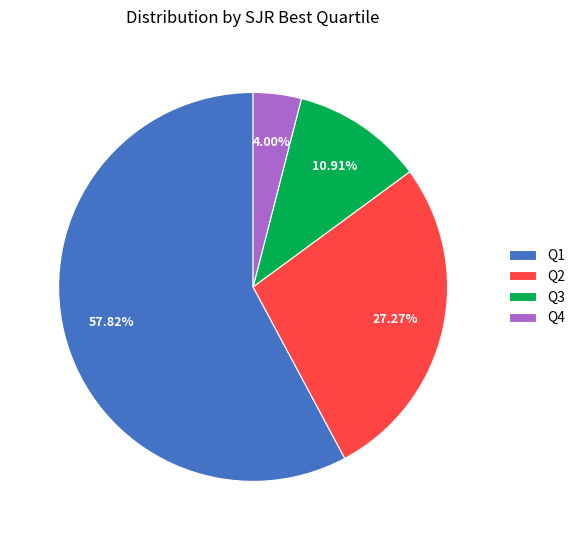

Count the number of slices in the pie.

4